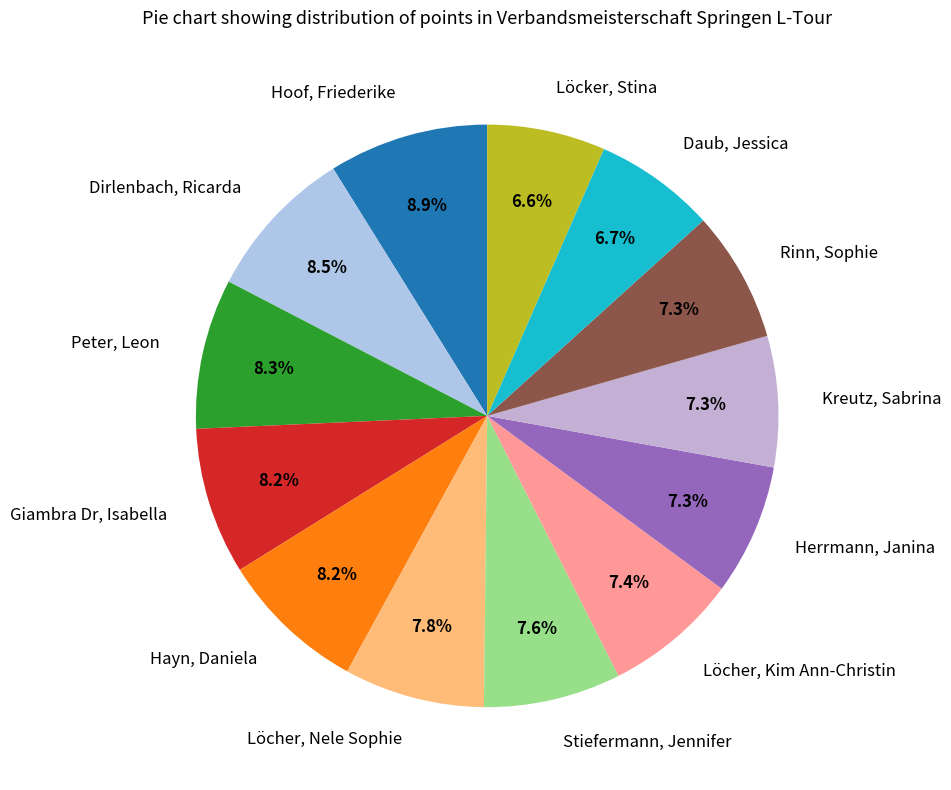

Is the sum of Hoof, Friederike and Löcher, Nele Sophie greater than half?

No